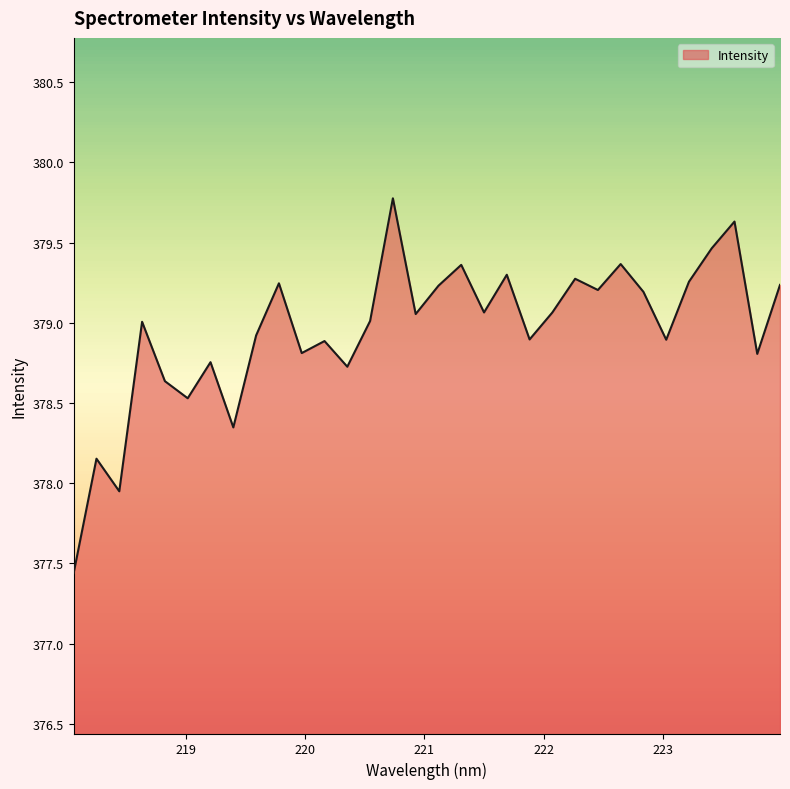

What is the maximum value shown in the chart?

379.8